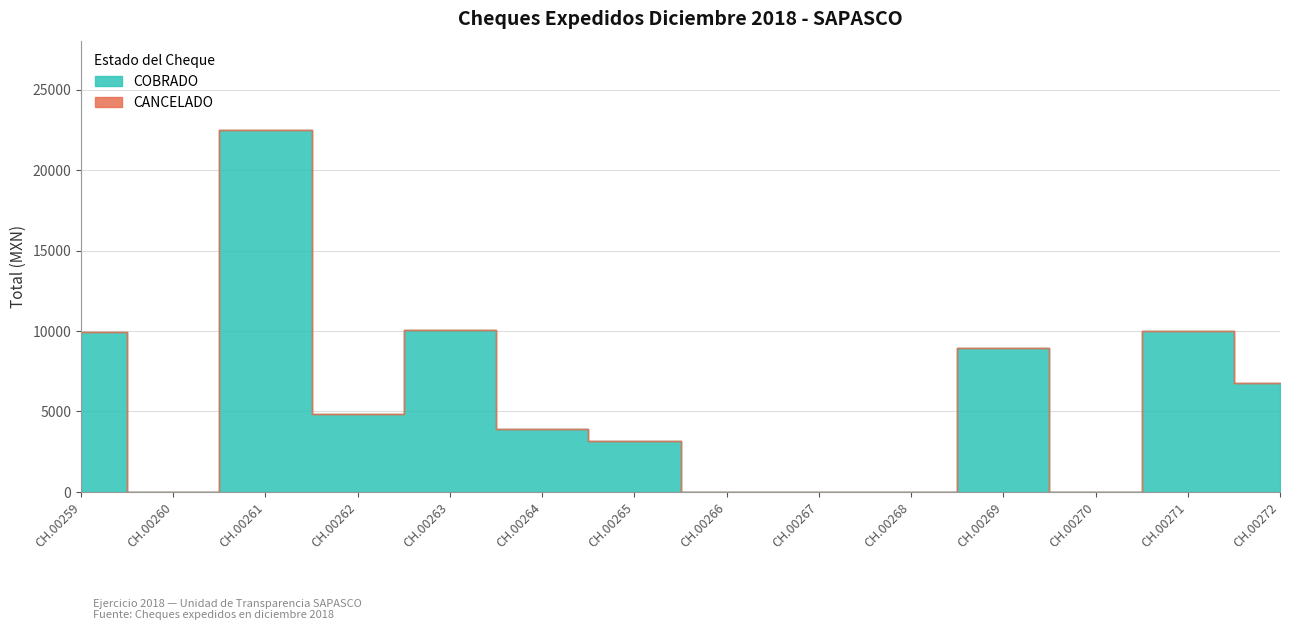

Reading left to right, extract all data points from this chart.

COBRADO: 9943.5	0.0	22494.2	4830.0	10050.0	3900.0	3143.9	0.0	0.0	0.0	8925.0	0.0	10000.0	6752.4
CANCELADO: 0.0	0.0	0.0	0.0	0.0	0.0	0.0	0.0	0.0	0.0	0.0	0.0	0.0	0.0